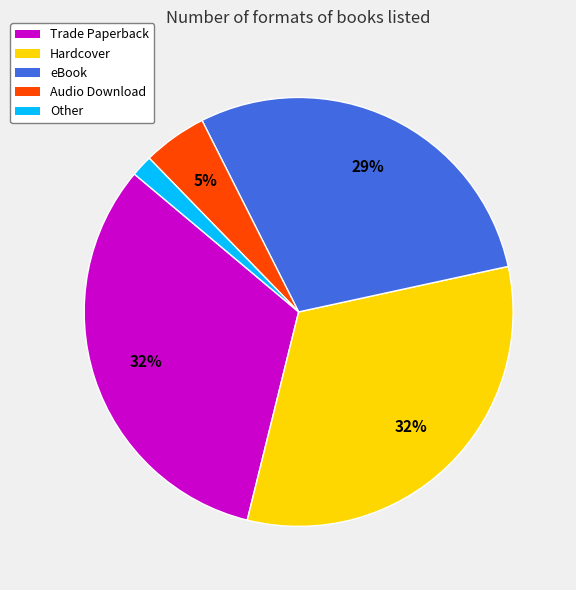

What is the ratio of the value at eBook to the value at Hardcover?

0.9